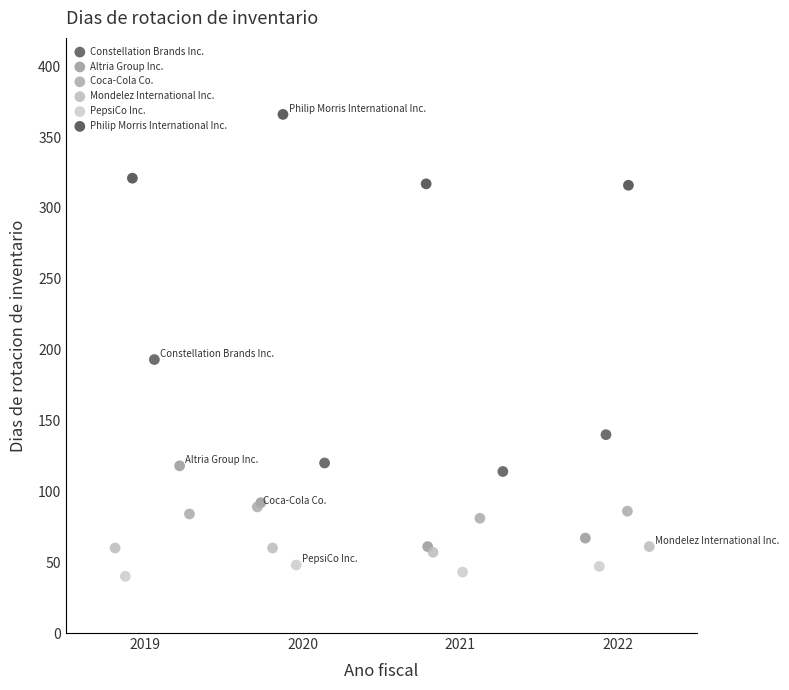

Which series has the widest spread of Y values?

Constellation Brands Inc.